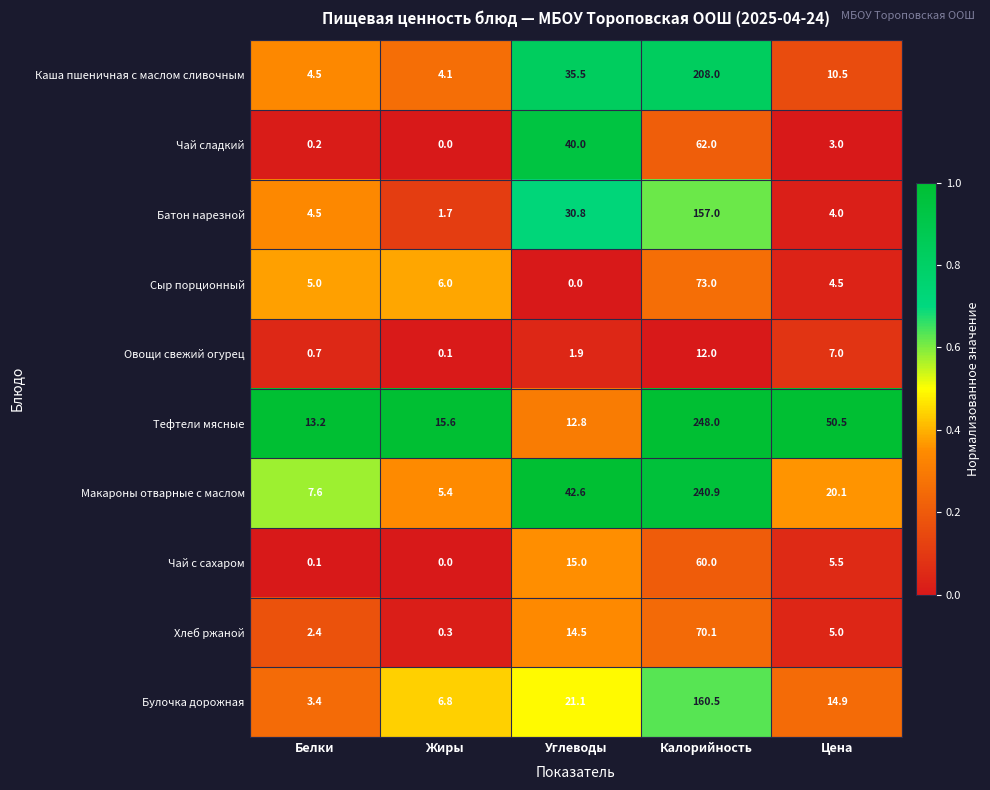

What is the maximum value for Булочка дорожная?

160.5